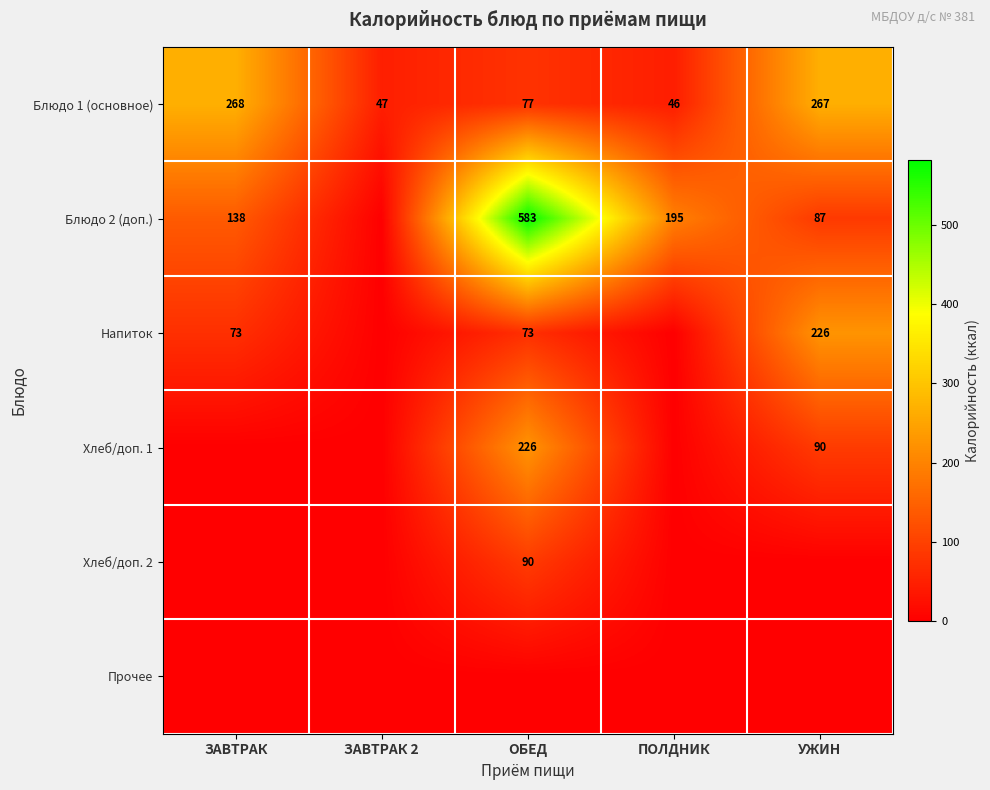

What is the lowest value of the Блюдо 1 (основное) series?

46